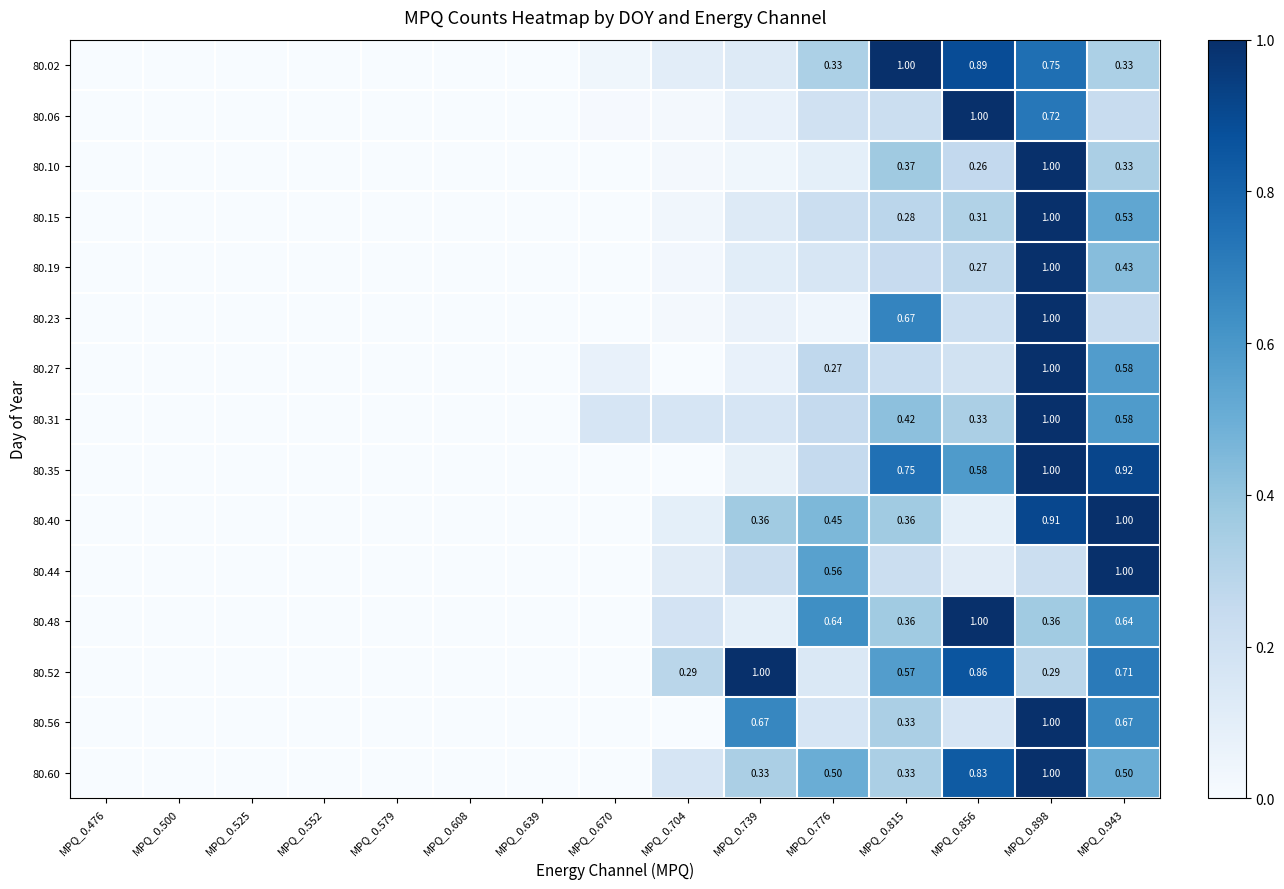

Where is 80.40 nearest to the value 0?

MPQ_0.476